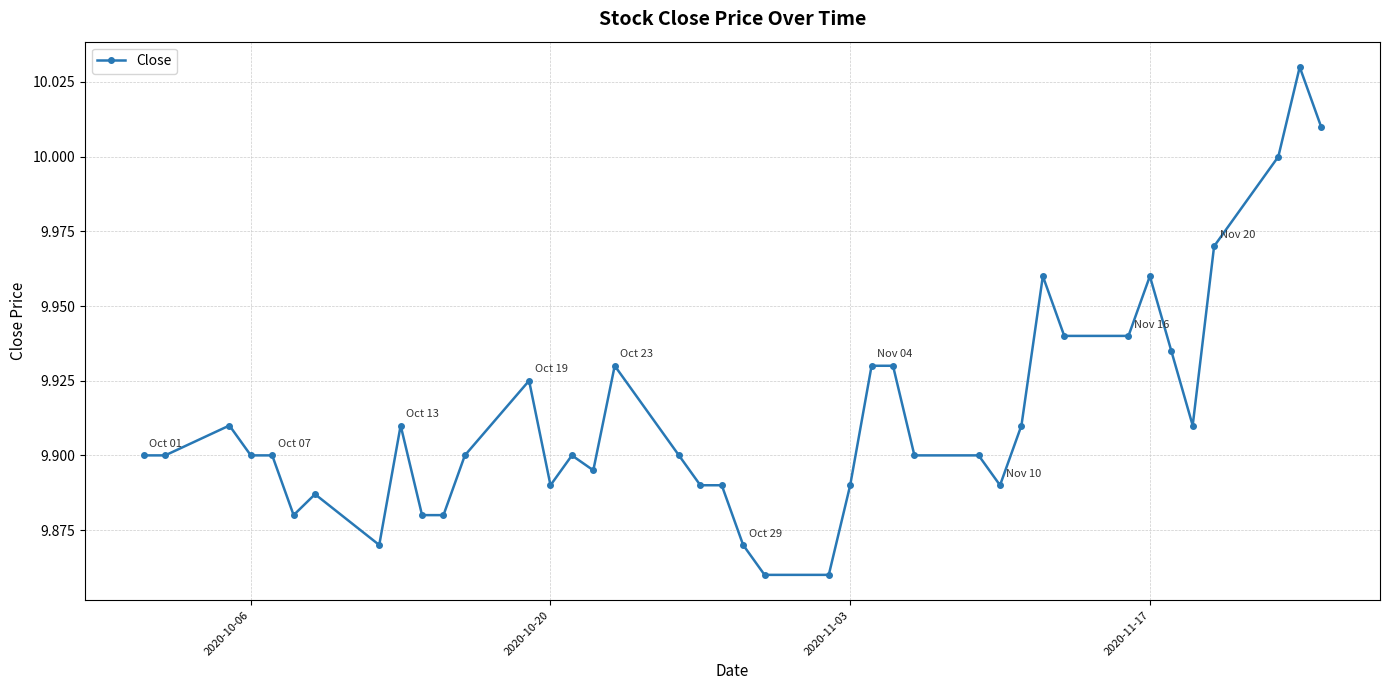

What is the sum of all values?

396.5